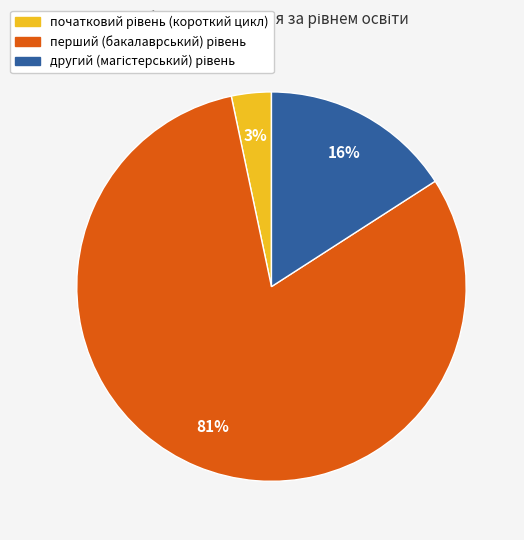

Is there any slice that represents more than half of the pie?

Yes